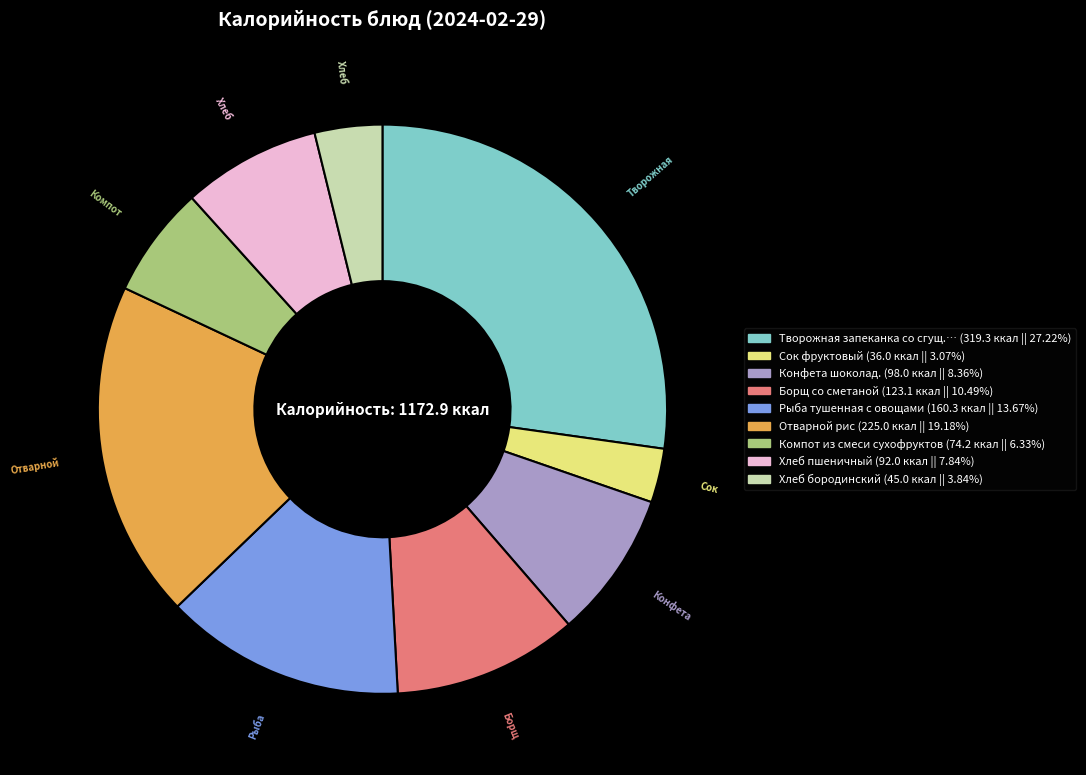

Is there a majority slice in this chart?

No